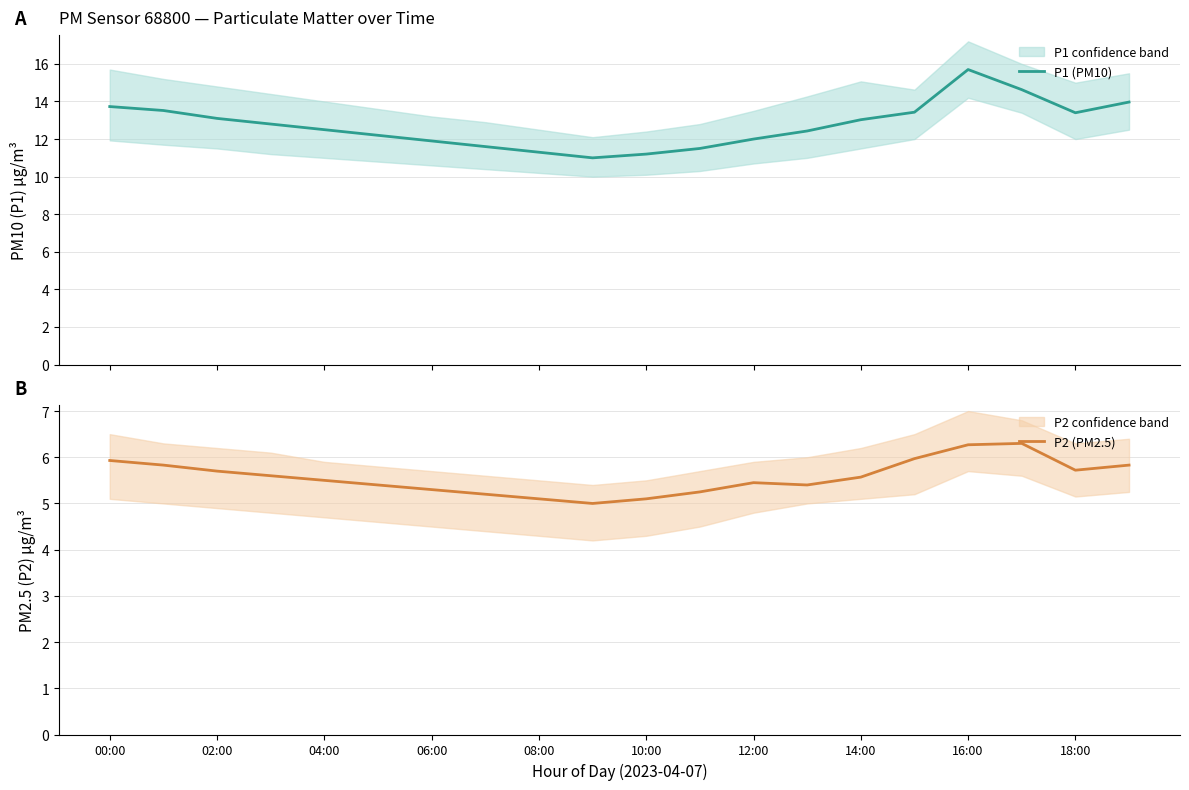

What is the maximum value for P1 (PM10)?

15.7